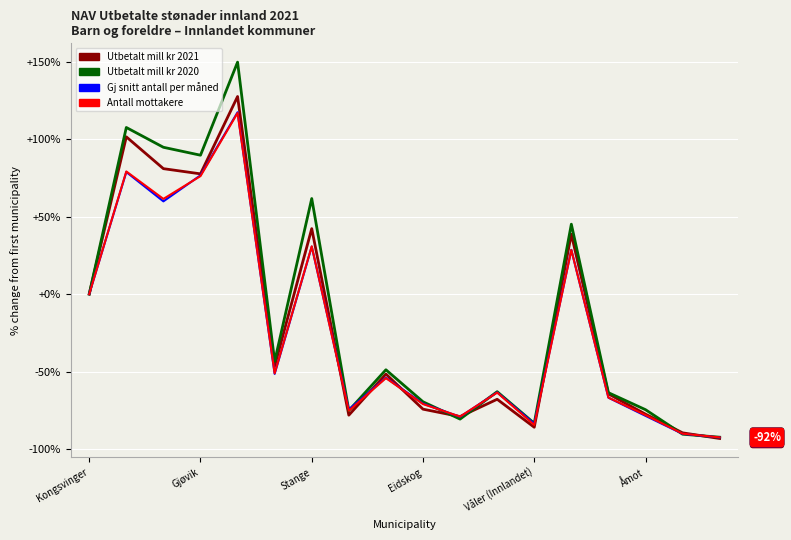

What is the smallest value displayed?

-93.2